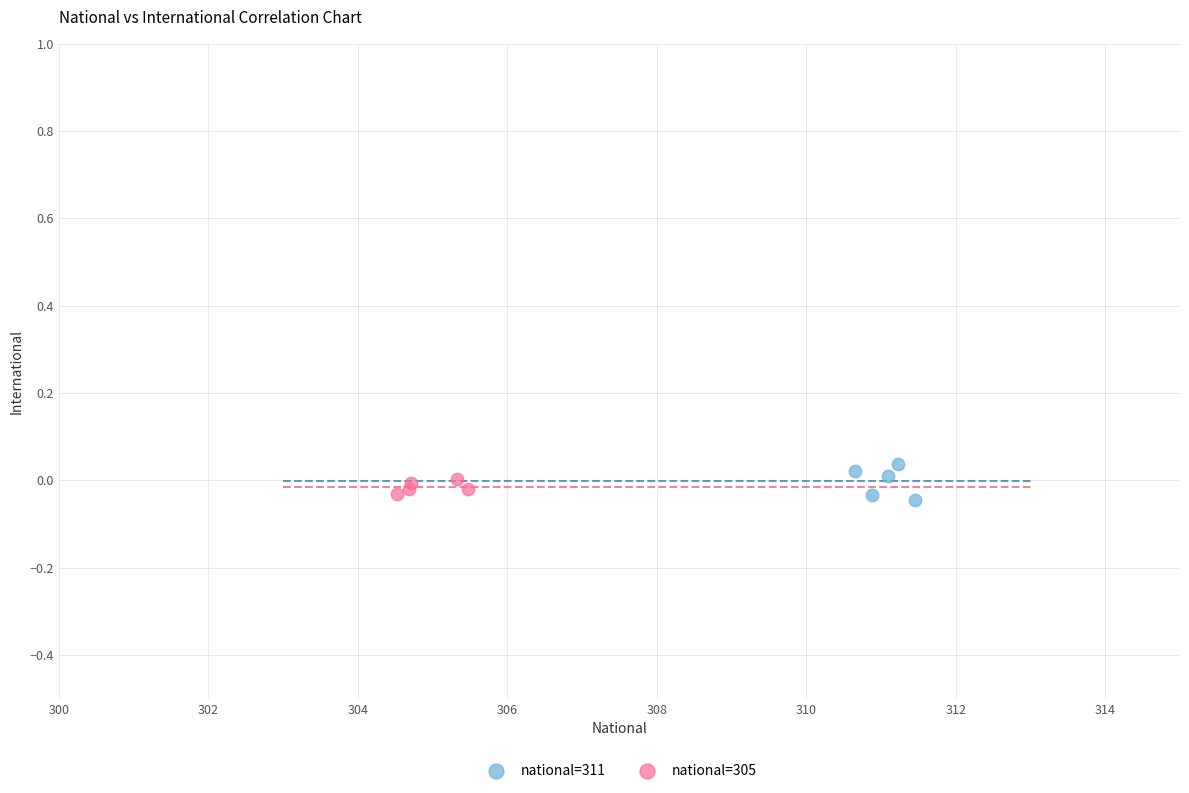

What are all the series names shown in the legend?

national=311, national=305